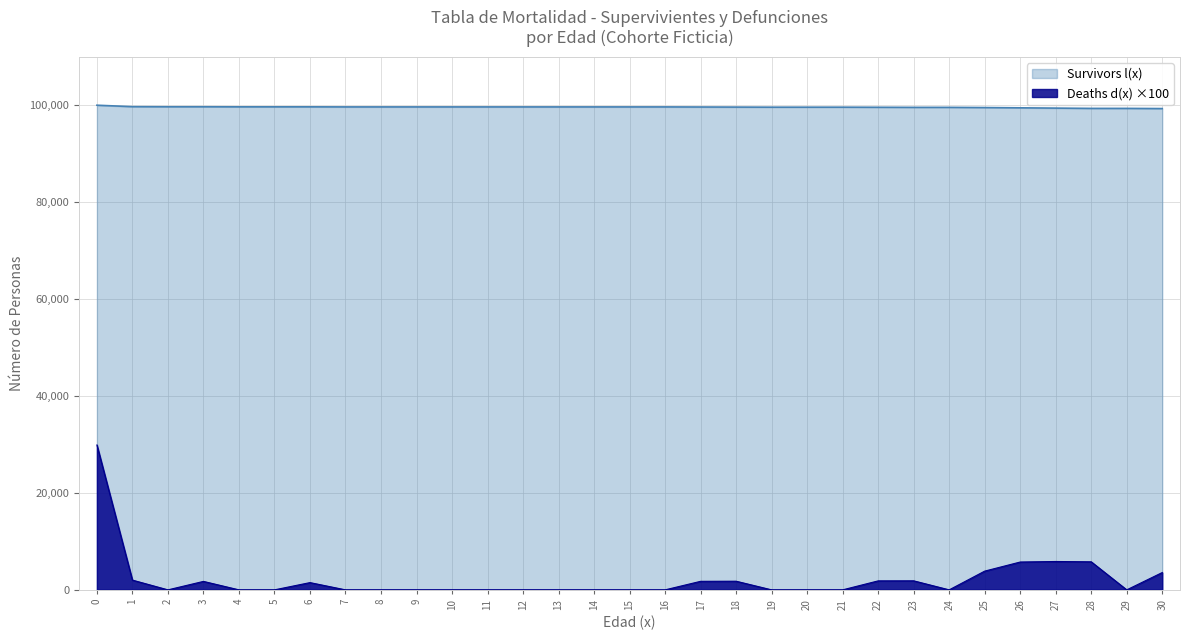

How many data points does each series have?

31